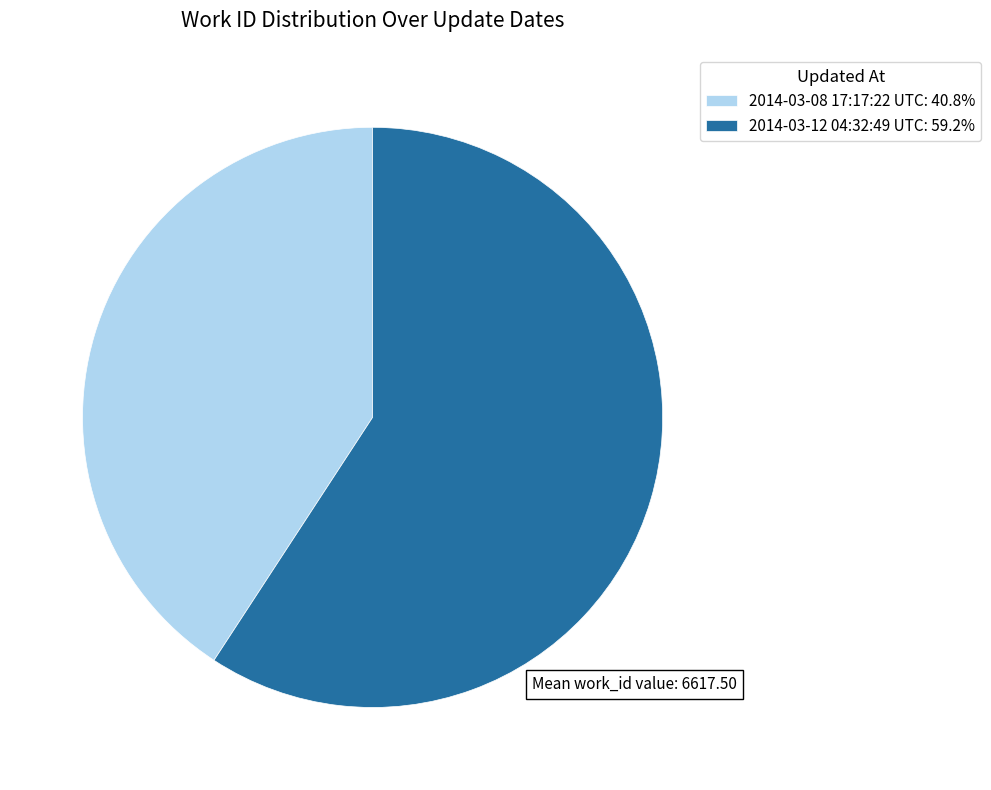

Which slice represents more than half of the pie?

2014-03-12 04:32:49 UTC